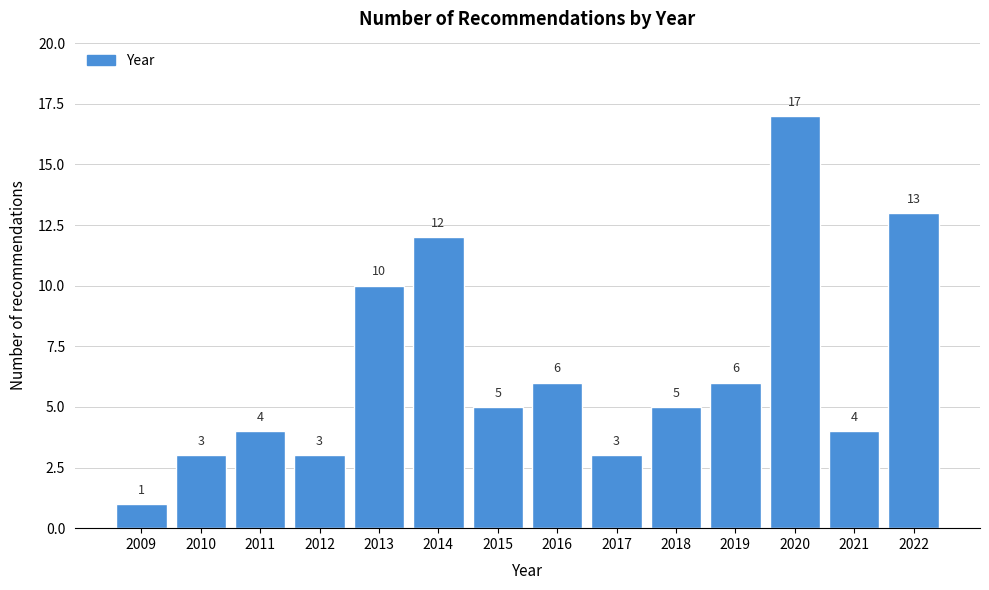

Reading left to right, what are all the values shown in this chart?

1	3	4	3	10	12	5	6	3	5	6	17	4	13